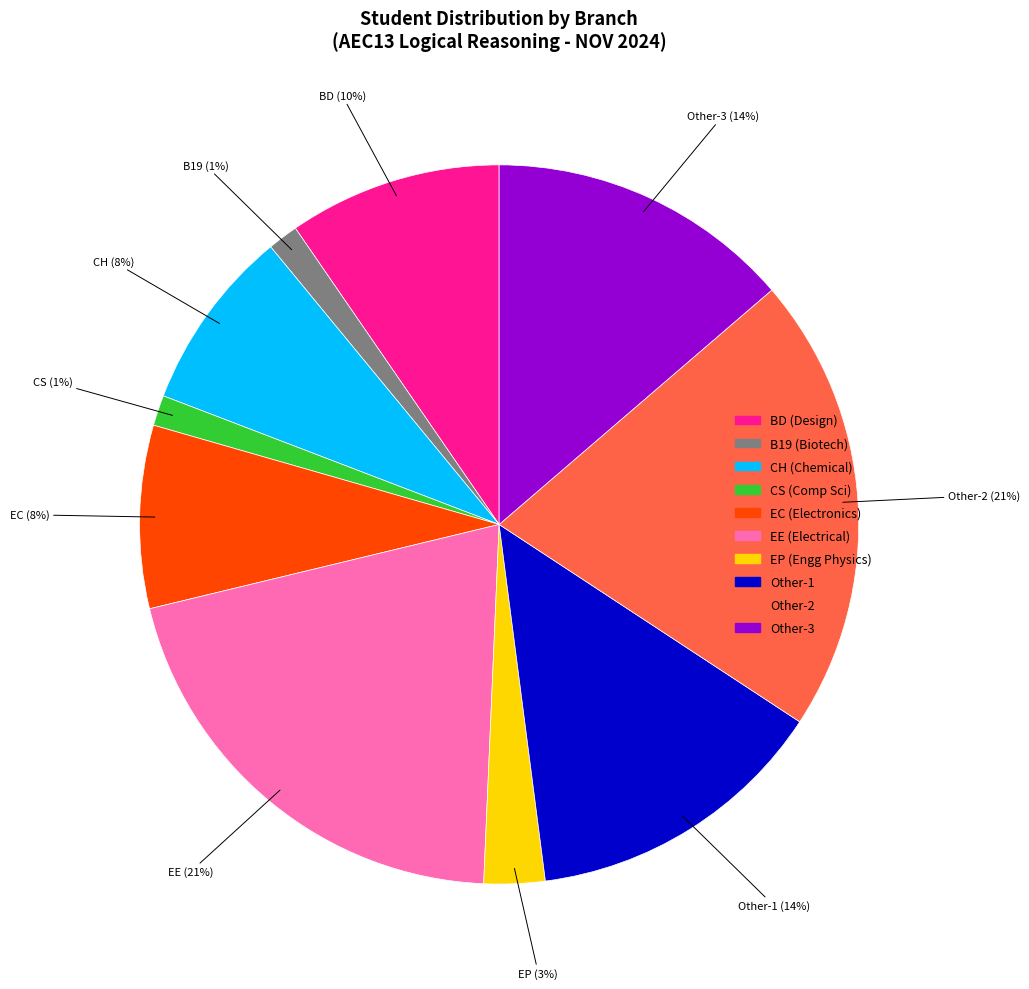

To the nearest percent, what is the average slice percentage?

10%